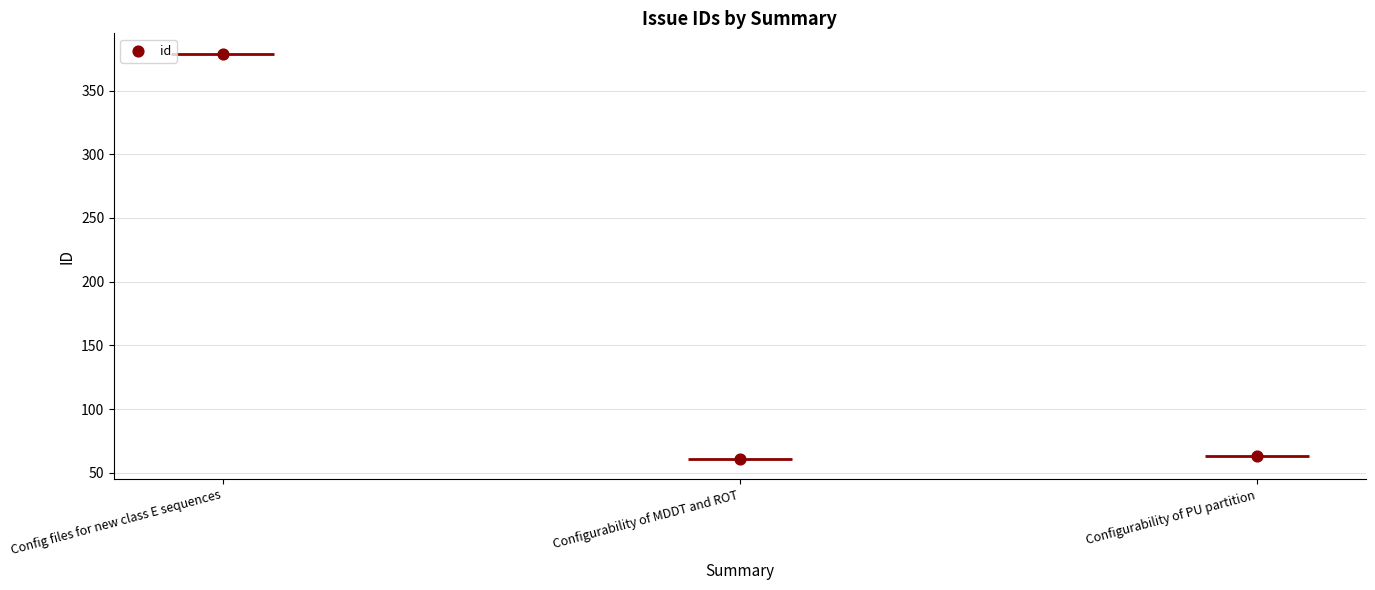

Which has a higher value, Configurability of MDDT and ROT or Configurability of PU partition?

Configurability of PU partition